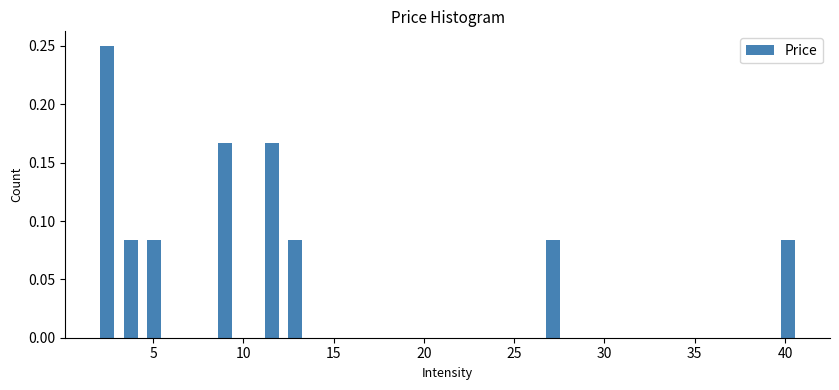

Around what value on the x-axis is the tallest bar? Give the approximate position of its centre, as read against the axis.

2.5